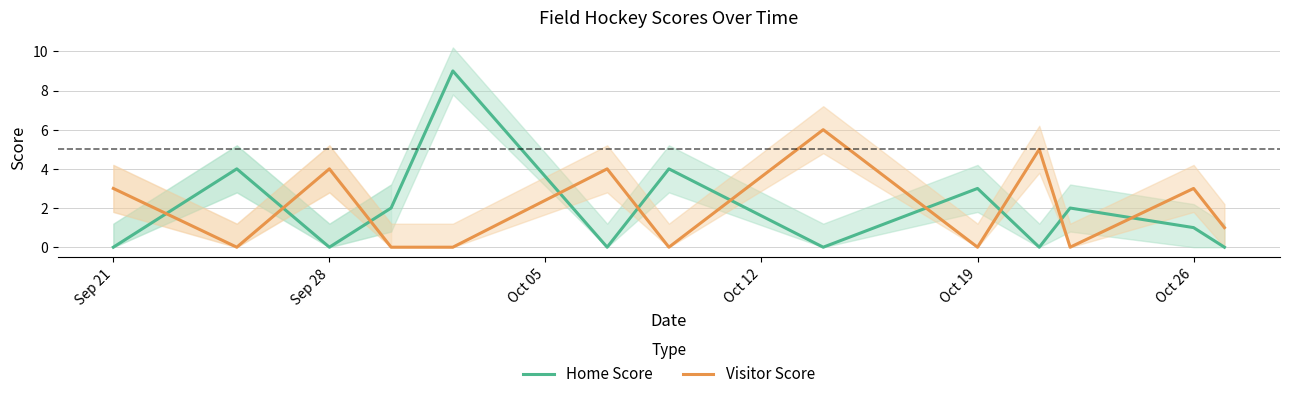

True or false: Home Score and Visitor Score cross at least once.

True